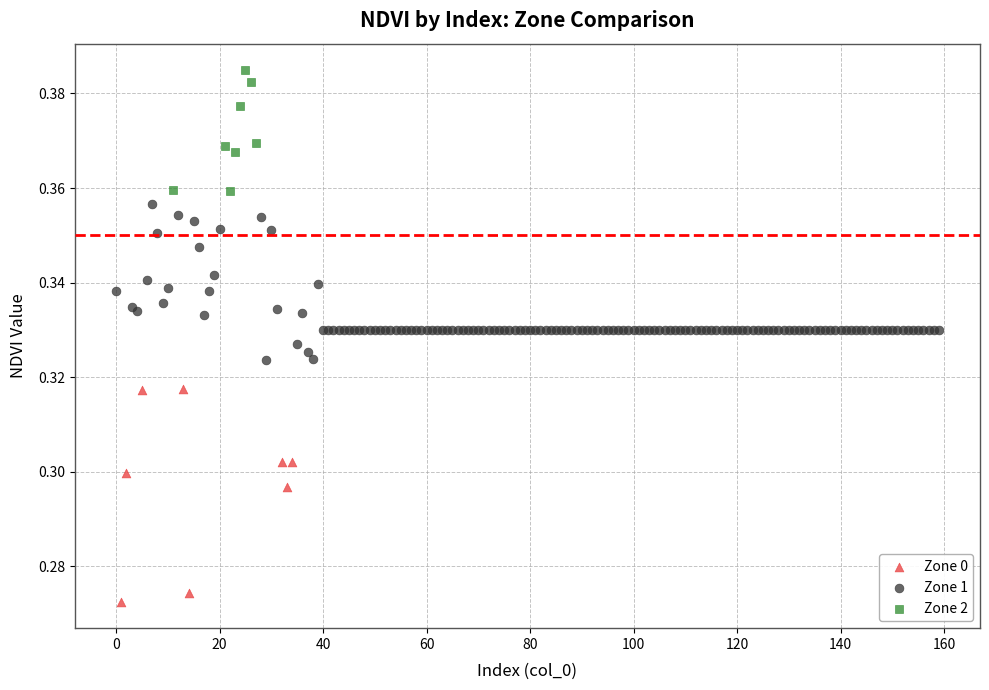

What are all the series names shown in the legend?

Zone 0, Zone 1, Zone 2